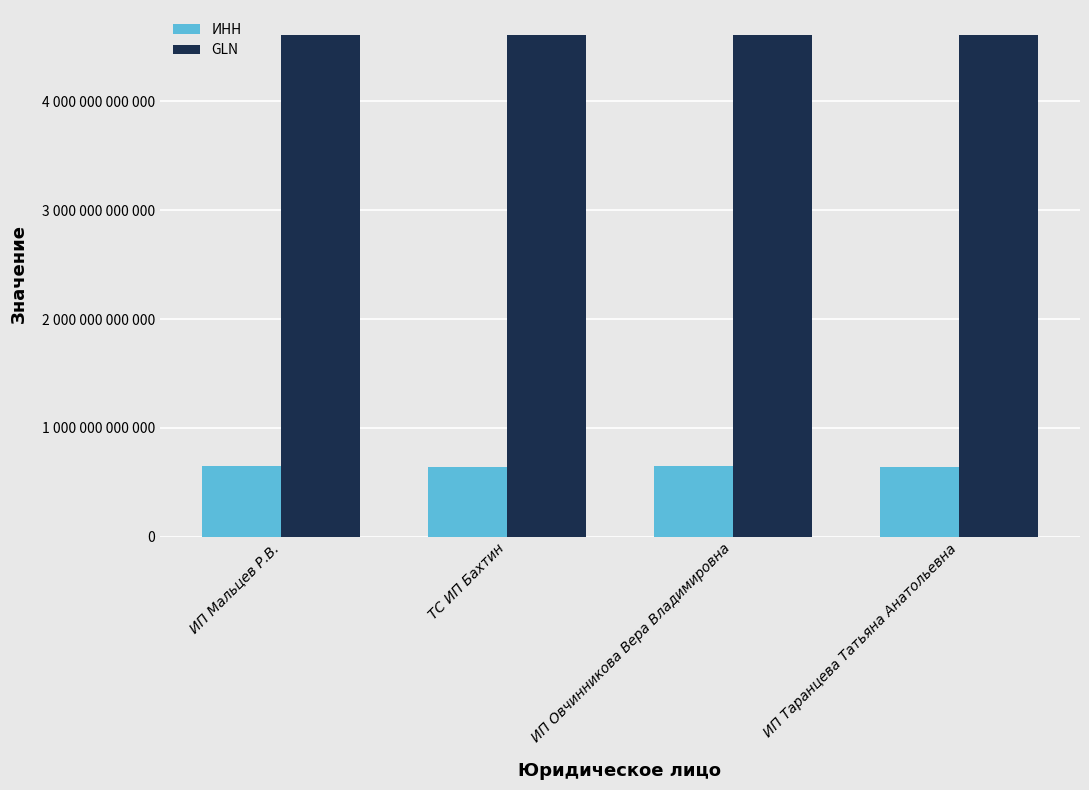

What is the value of the GLN bar at the 2nd from the left?

4607191619996